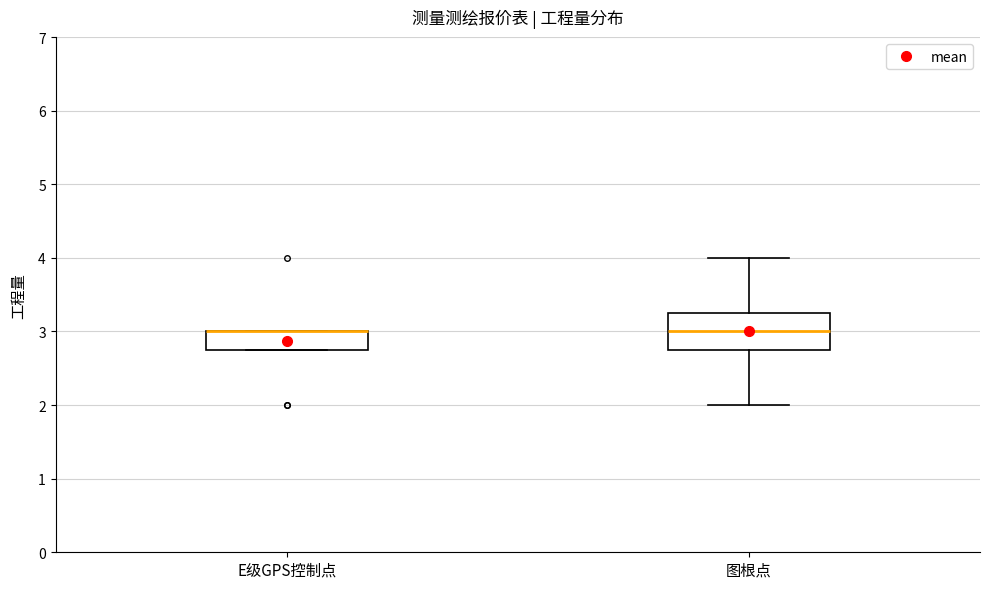

Where is the lower edge of the box for 图根点 on the y-axis? The values are not printed on the chart, so give them approximately, as read against the axis.

2.8